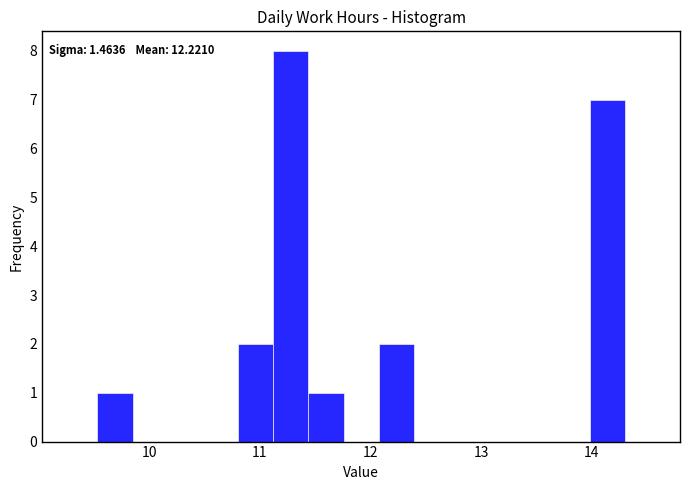

Around what value on the x-axis is the tallest bar? Give the approximate position of its centre, as read against the axis.

11.3